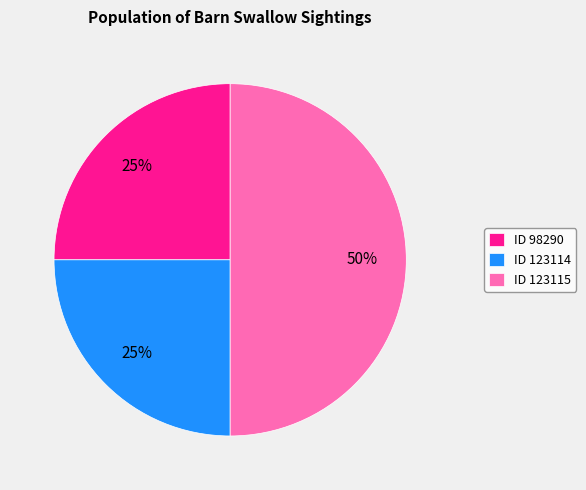

To the nearest percent, what portion does ID 123115 represent?

50%